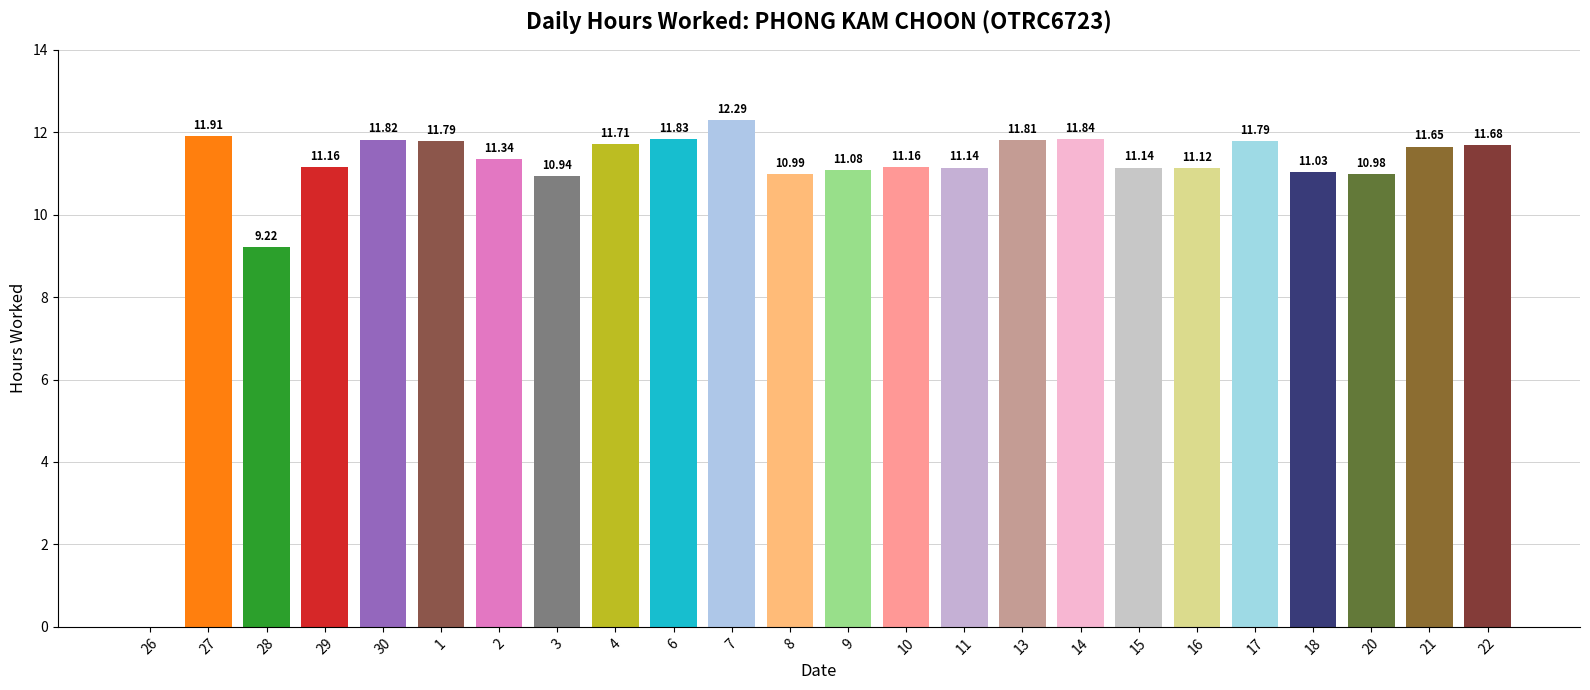

Are the bars horizontal?

No